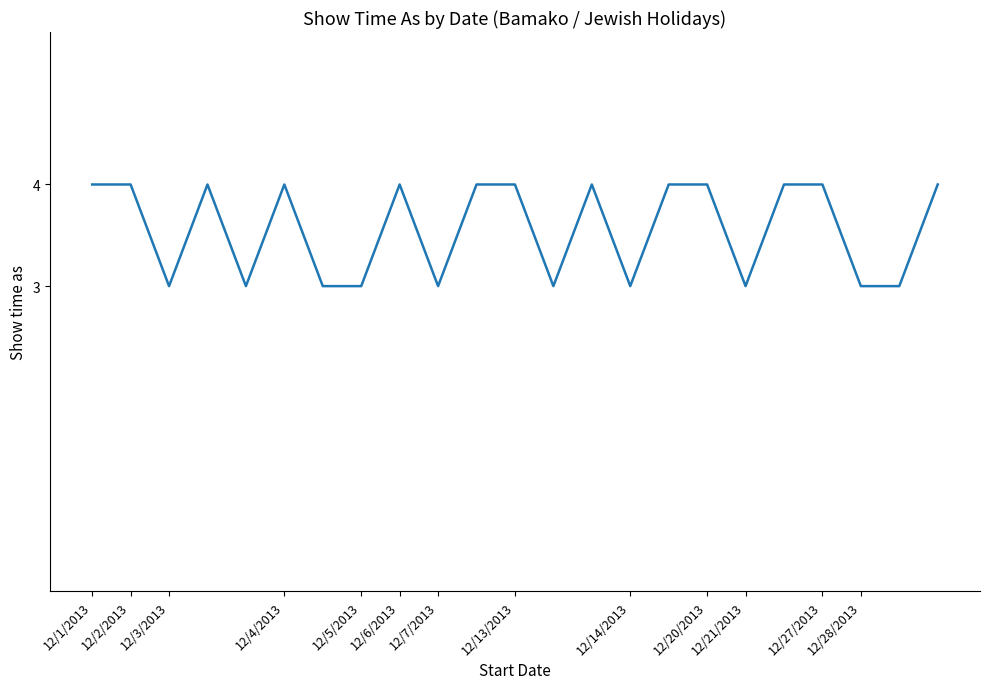

What is the smallest value displayed?

3